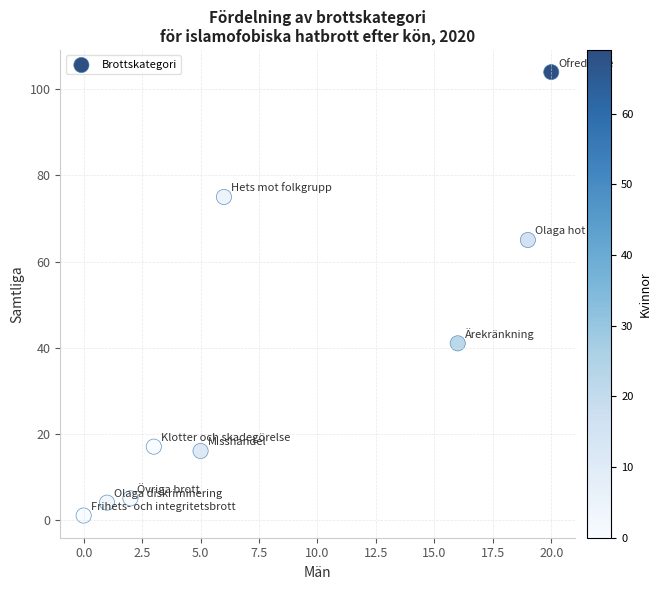

What is the average X value?

8